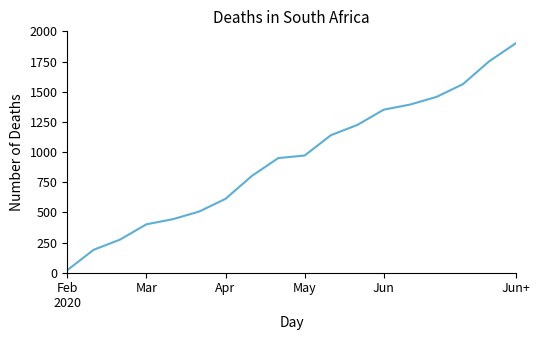

What is the greatest value displayed?

1900.0